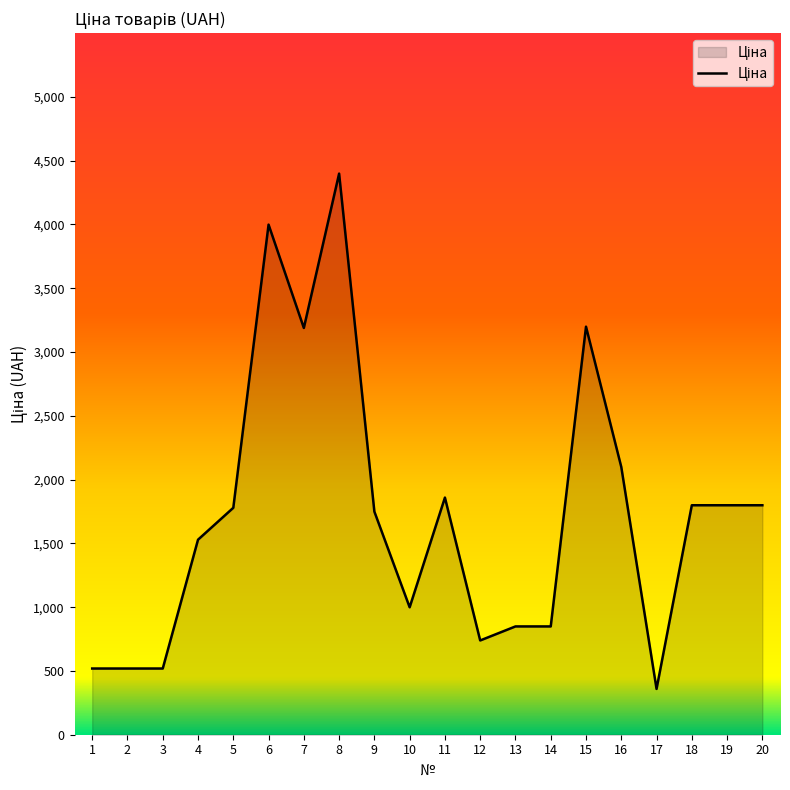

At which label is the value closest to 2379?

16